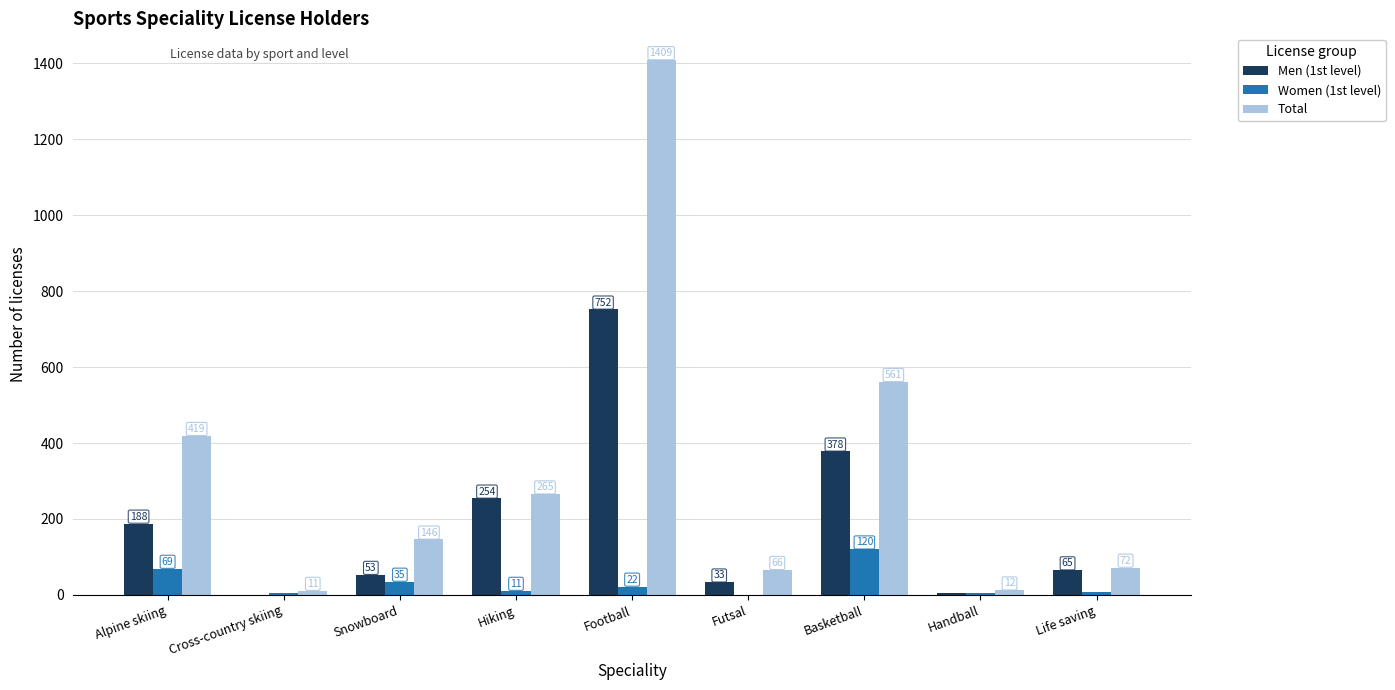

Is the value of Total at Life saving greater than the value of Women (1st level) at Handball?

Yes